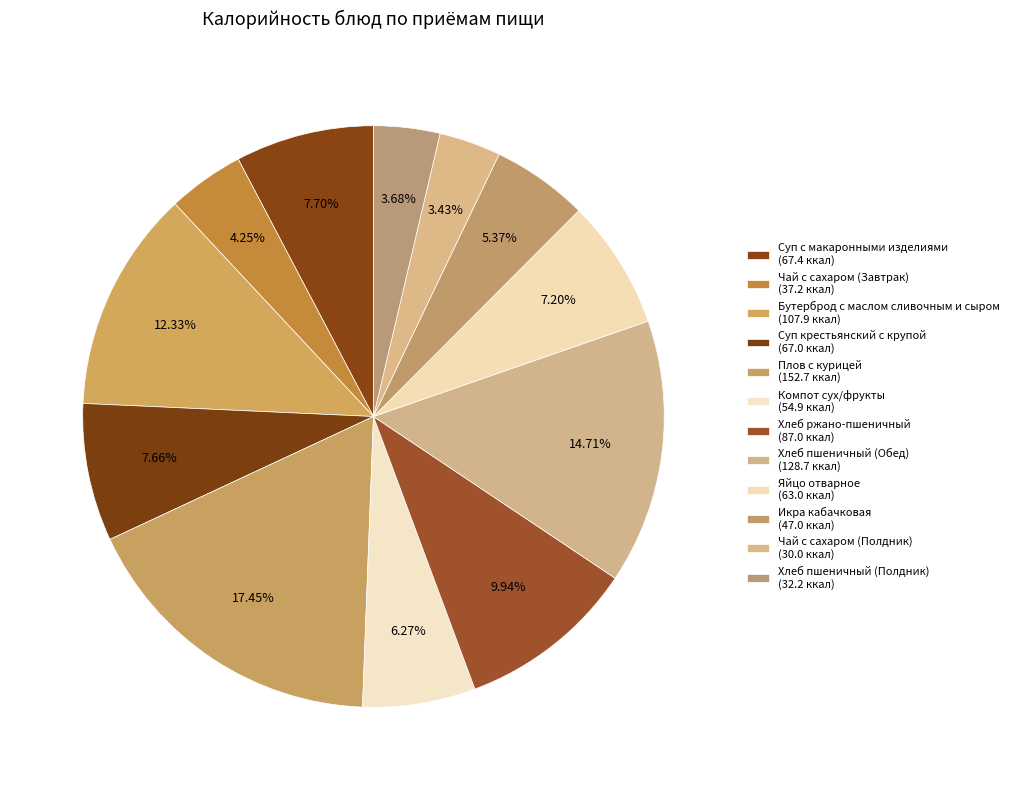

Does Компот сух/фрукты represent more than half of the total?

No